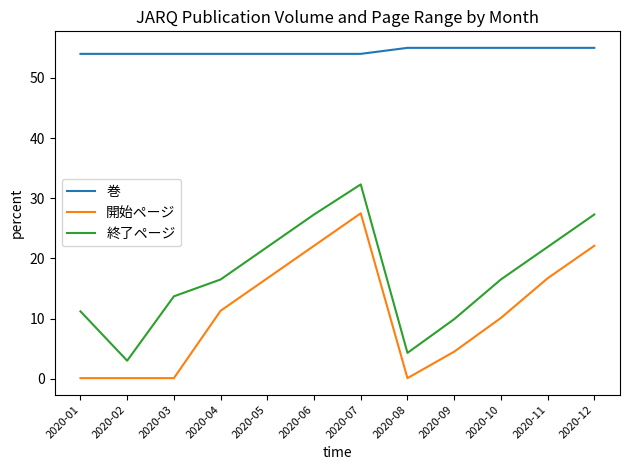

At which category is the sum across all series the highest?

2020-07